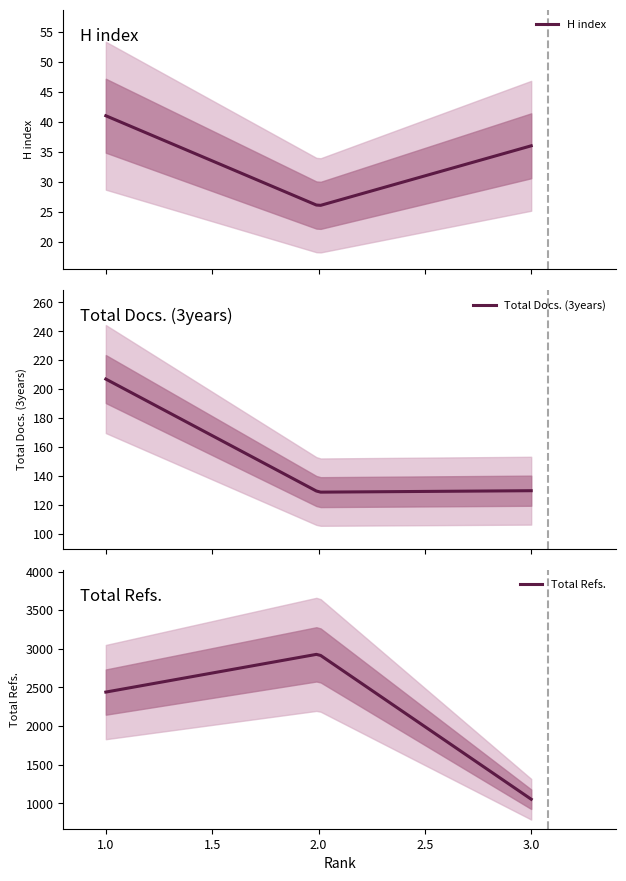

What is the difference between the maximum and minimum values in the H index series?

14.9